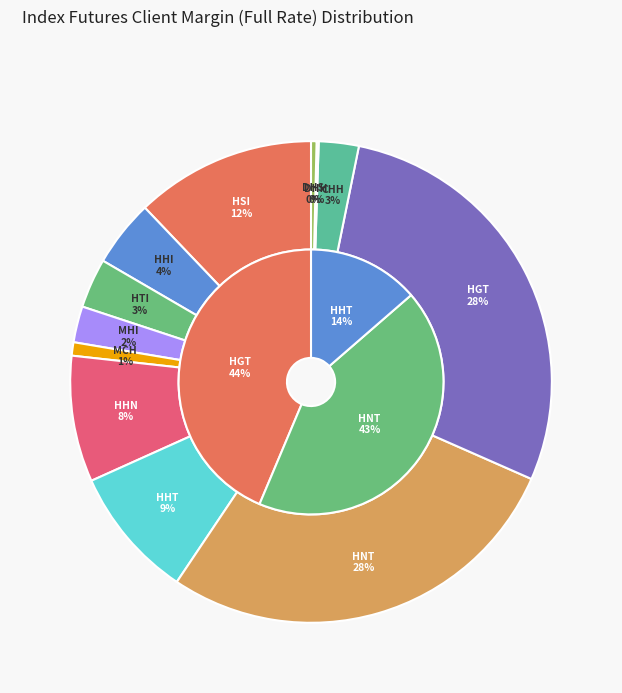

Rank the categories by value from lowest to highest.

DHH, DHS, MCH, MHI, CHH, HTI, HHI, HHN, HHT, HSI, HNT, HGT